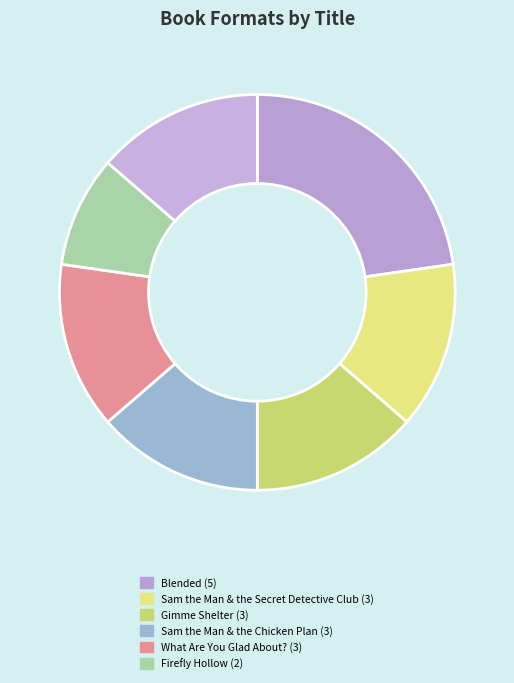

How many segments does this pie chart have?

7